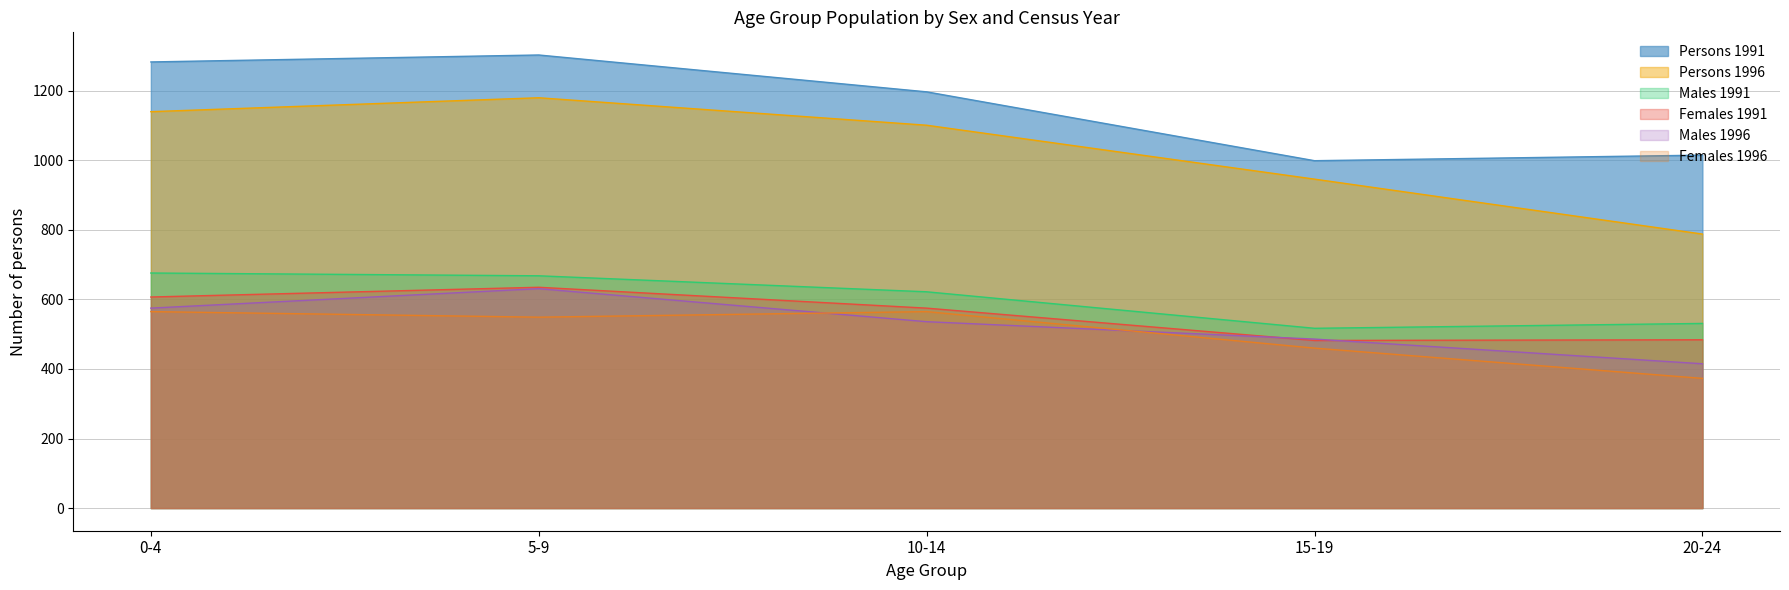

Is it true that Females 1991 equals 108 at 15-19?

False